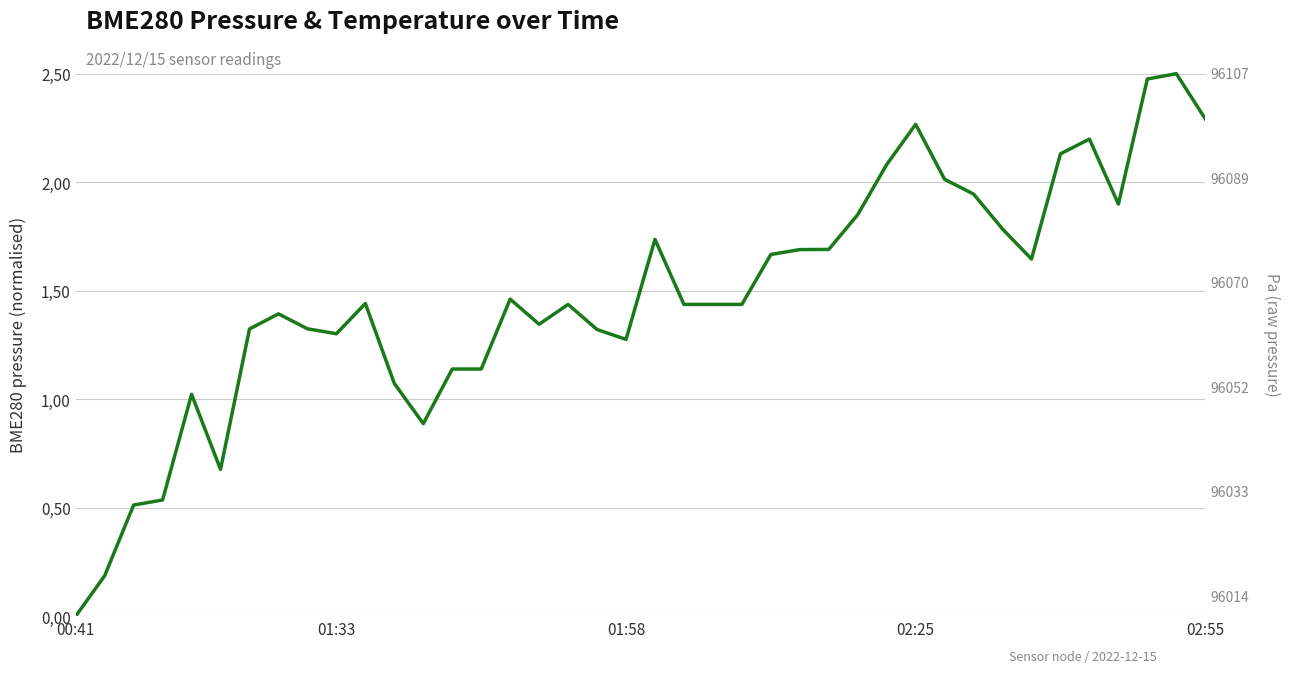

How many values exceed 1?

34